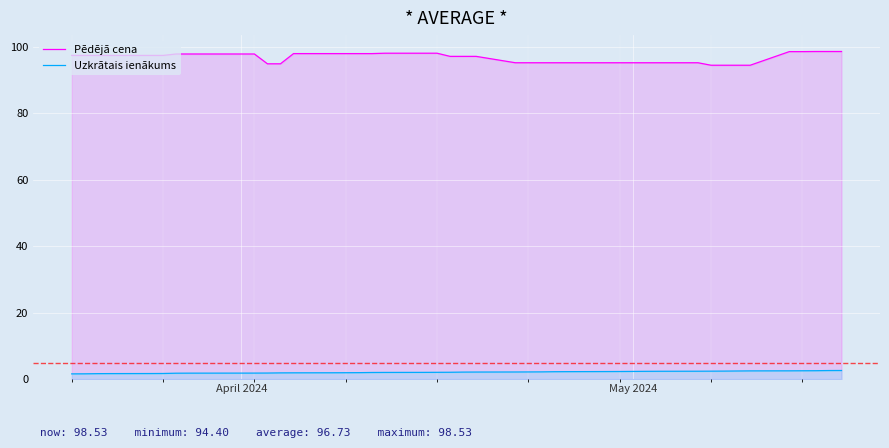

Which series has the widest spread of values?

Pēdējā cena